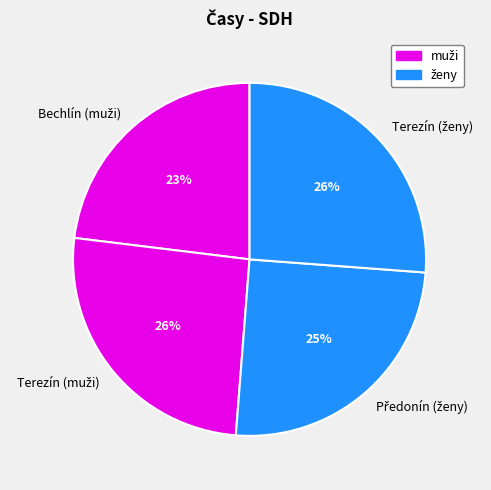

Does any single category account for the majority?

No